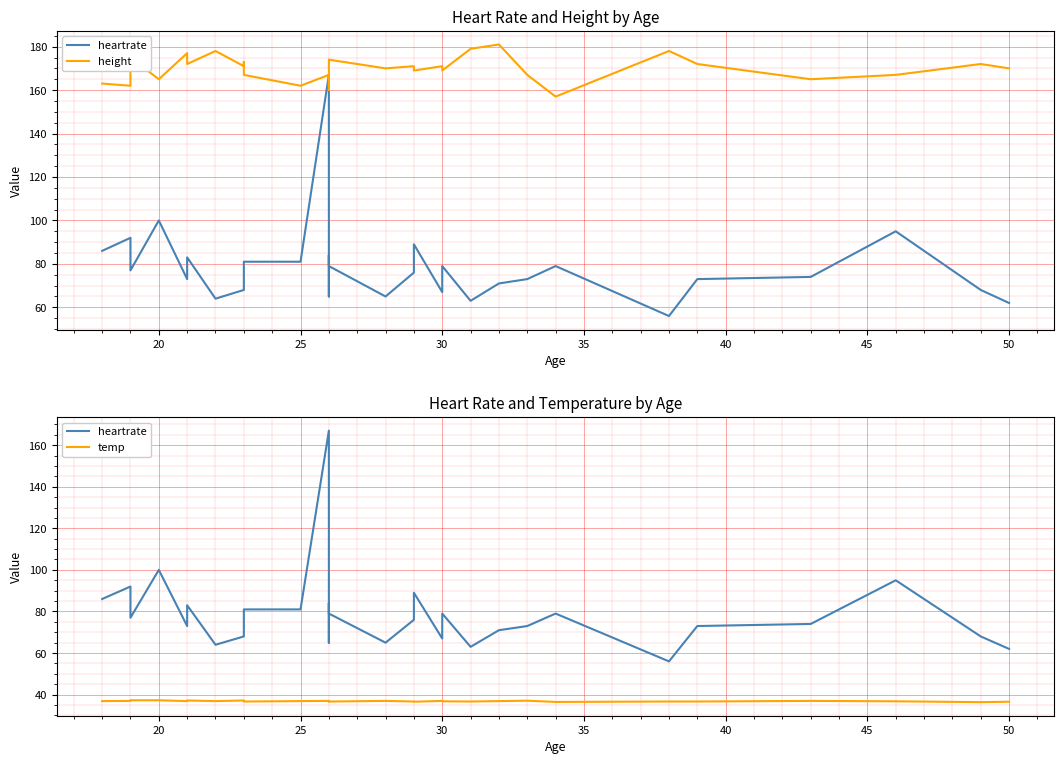

Reading left to right, list all the values displayed in this chart.

heartrate: 86.0	92.0	77.0	100.0	73.0	83.0	64.0	68.0	72.0	81.0	81.0	167.0	85.0	65.0	84.0	79.0	65.0	76.0	89.0	67.0	79.0	63.0	71.0	73.0	79.0	56.0	73.0	74.0	95.0	68.0	62.0
height: 163.0	162.0	175.0	165.0	177.0	172.0	178.0	171.0	173.0	167.0	162.0	167.0	160.0	167.0	167.0	174.0	170.0	171.0	169.0	171.0	169.0	179.0	181.0	167.0	157.0	178.0	172.0	165.0	167.0	172.0	170.0
temp: 36.9	37.0	37.3	37.3	36.9	37.2	36.9	37.2	36.8	36.7	36.9	37.0	36.8	37.0	36.8	36.7	37.0	36.7	36.6	37.0	36.8	36.7	36.9	37.1	36.5	36.7	36.7	37.0	36.8	36.4	36.6